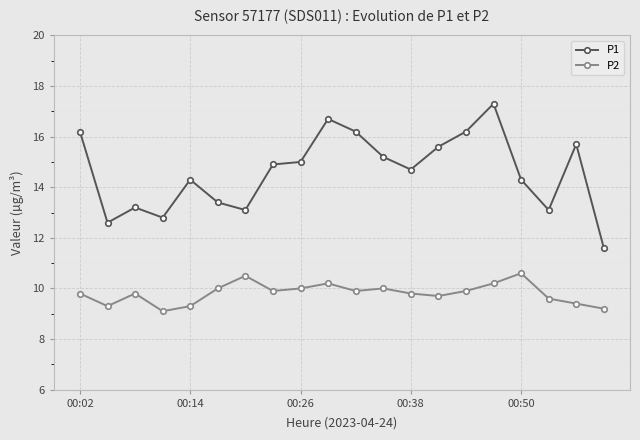

What is the smallest value displayed?

9.1